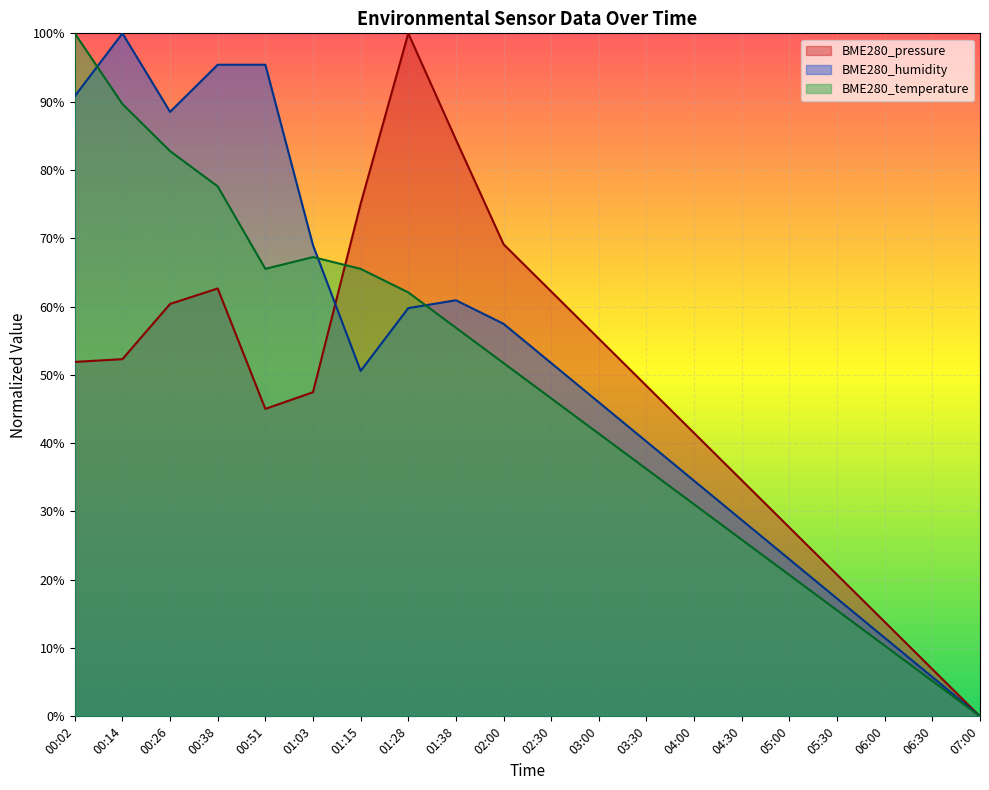

What is the average value of the BME280_humidity series?

0.5